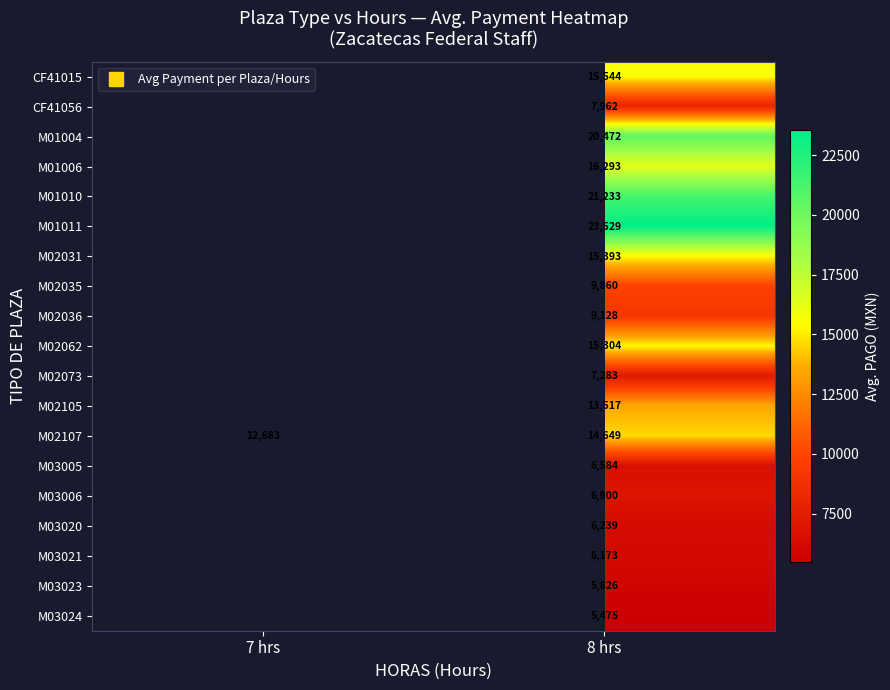

True or false: CF41056 has a value of 7962.0 at 8 hrs.

True